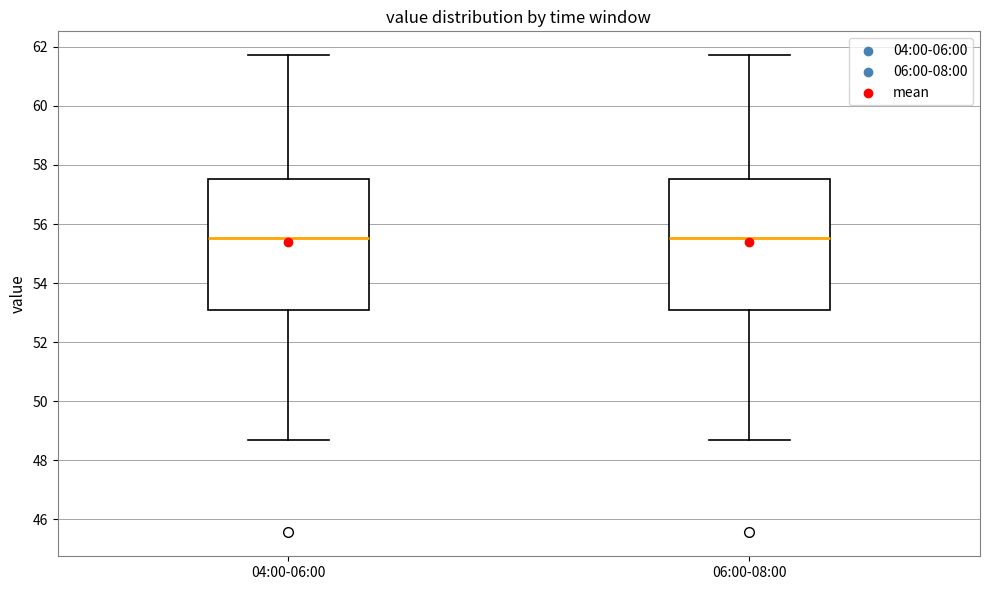

Where does the lower whisker of the box for 04:00-06:00 end on the y-axis? The values are not printed on the chart, so give them approximately, as read against the axis.

48.6